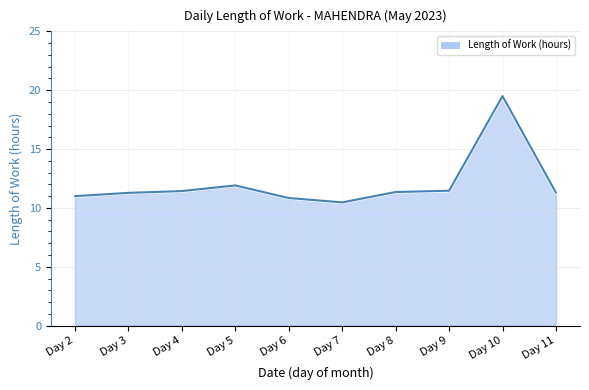

Is it true that the value at Day 4 is 11.4?

True